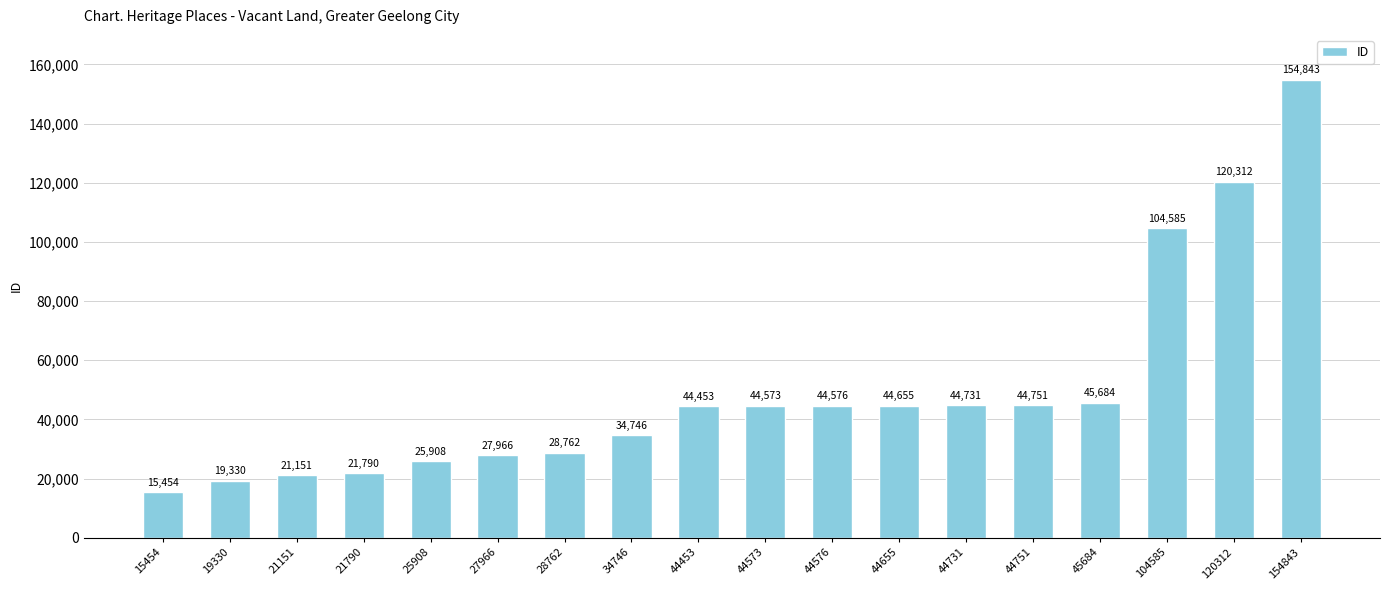

Reading right to left, transcribe all the data shown in this chart.

154843	120312	104585	45684	44751	44731	44655	44576	44573	44453	34746	28762	27966	25908	21790	21151	19330	15454